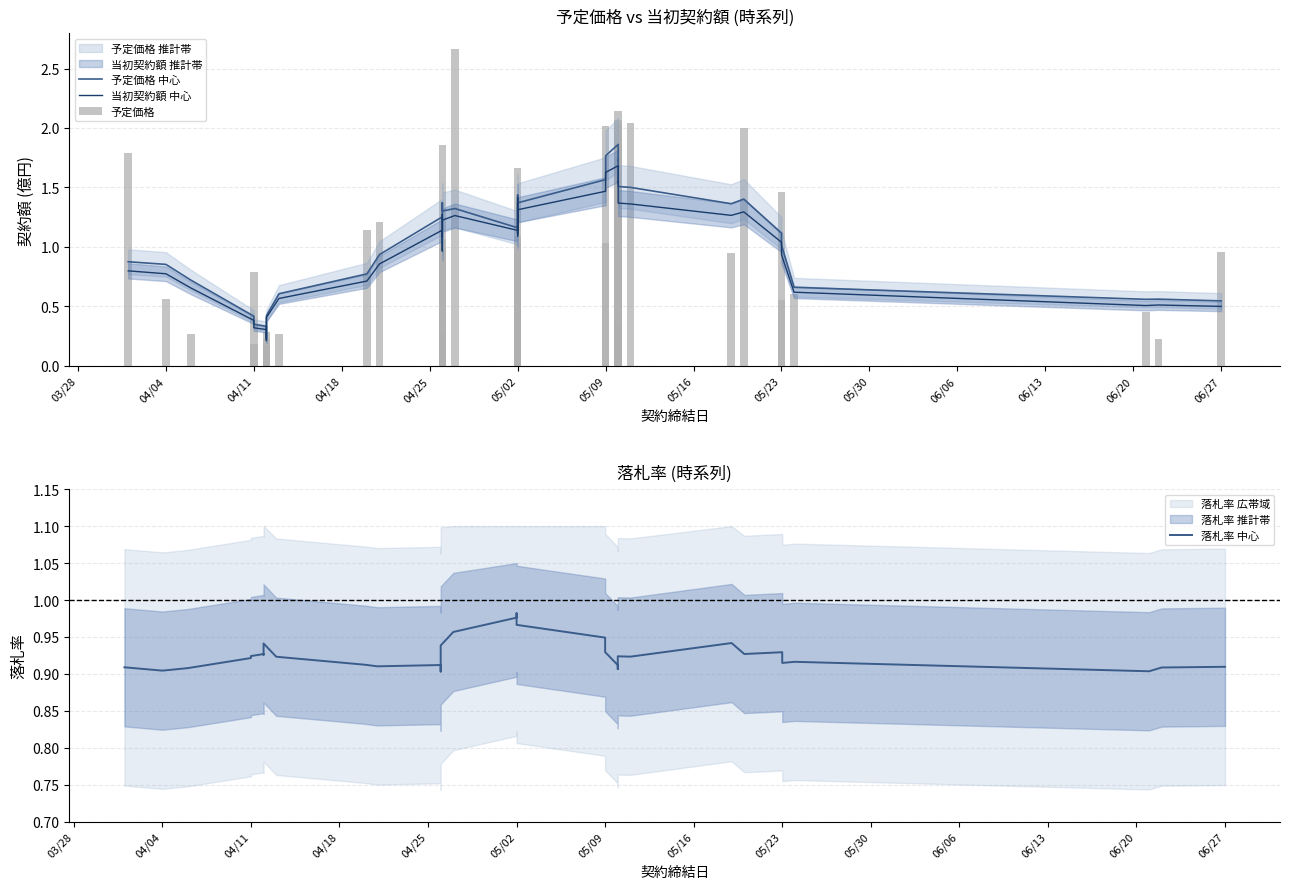

True or false: 当初契約額 中心 has a value of 0.9 at 05/23.

True